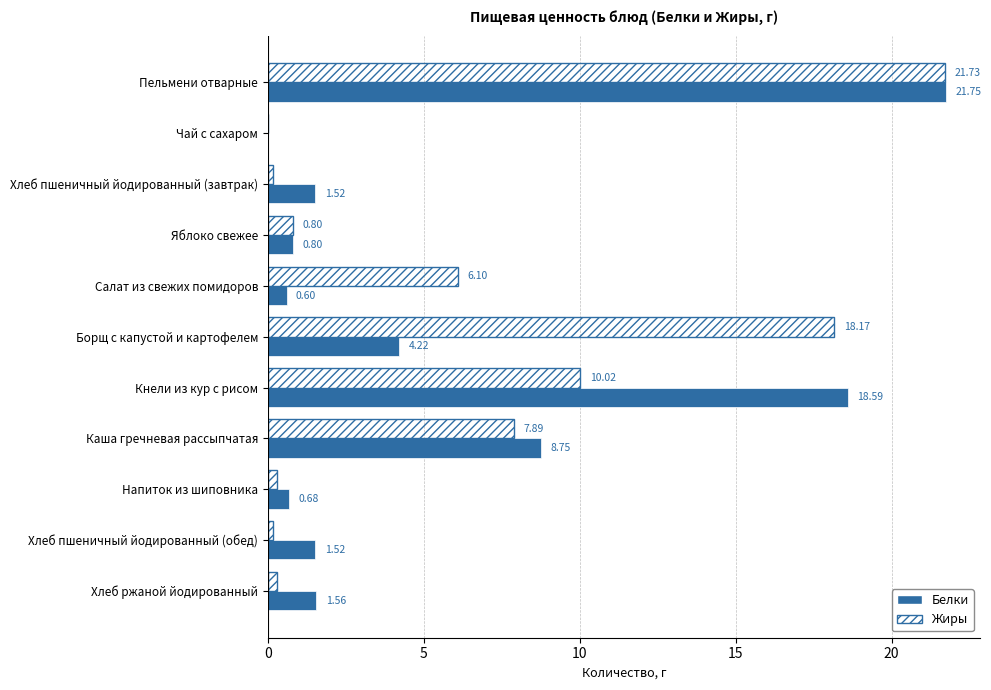

How many series are shown in this chart?

2